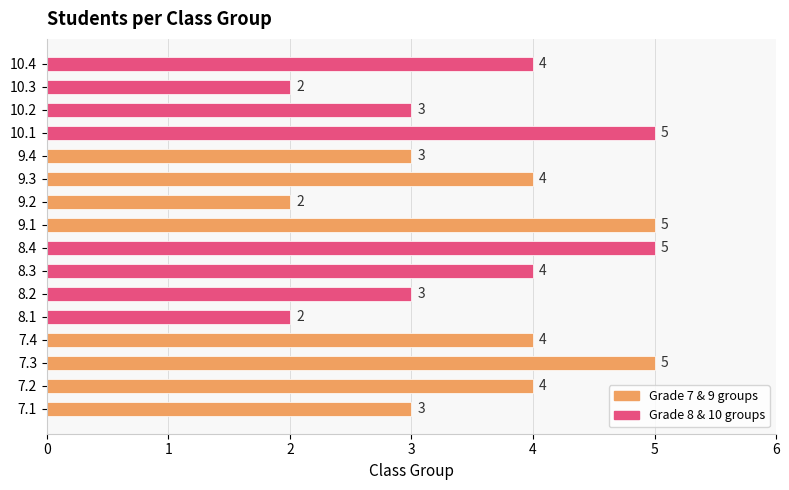

How many data points are less than 4?

7